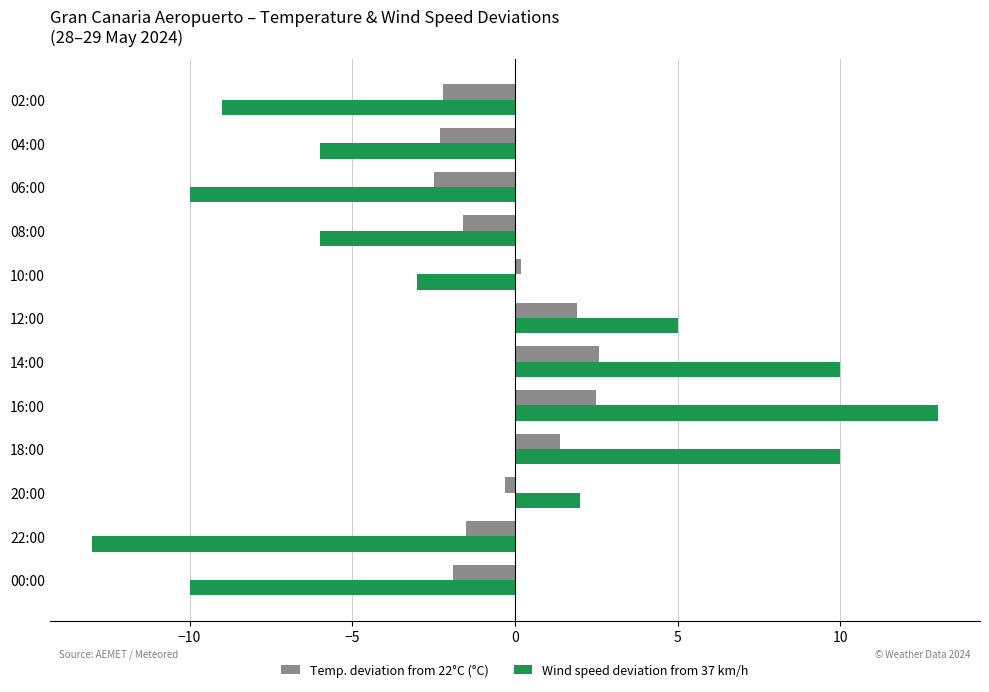

Rank the series by their maximum value, from lowest to highest.

Temp. deviation from 22°C (°C), Wind speed deviation from 37 km/h